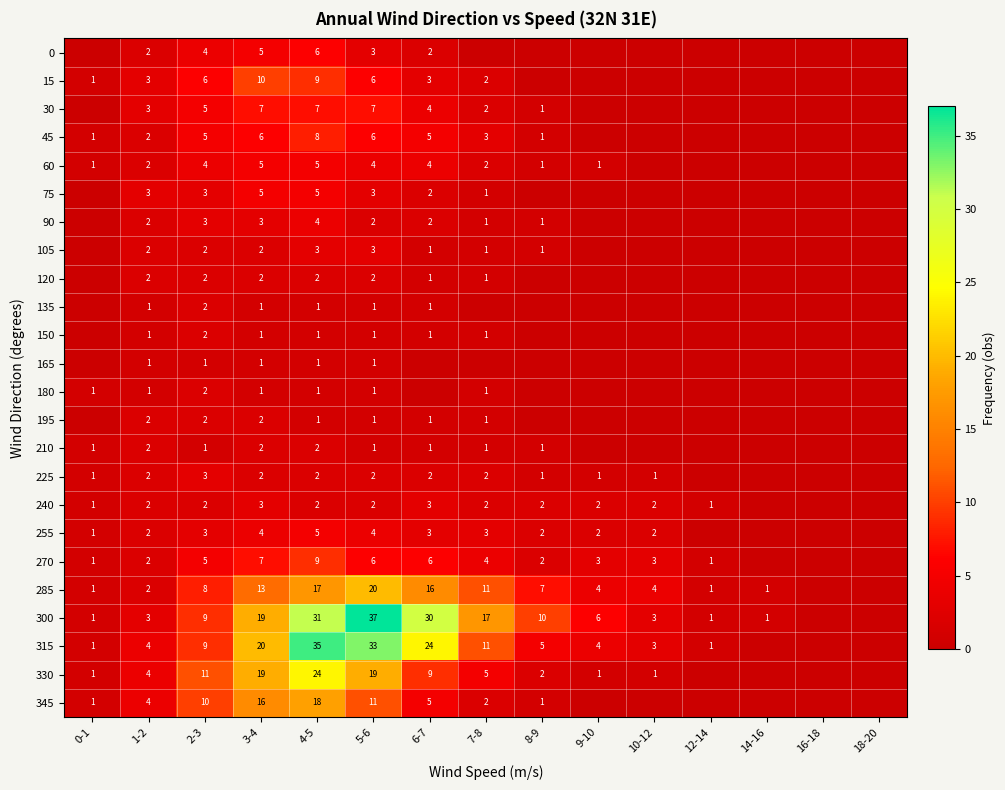

What is the total value across all series at 5-6?

176